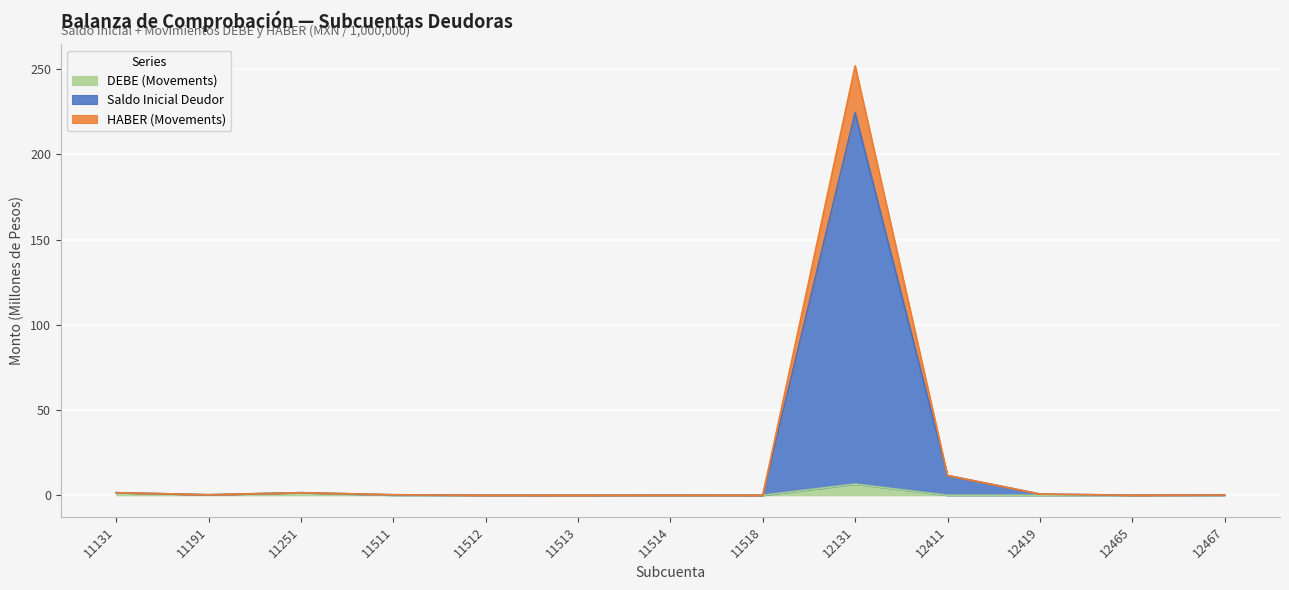

Which category has the lowest value in the DEBE (Movements) series?

11513